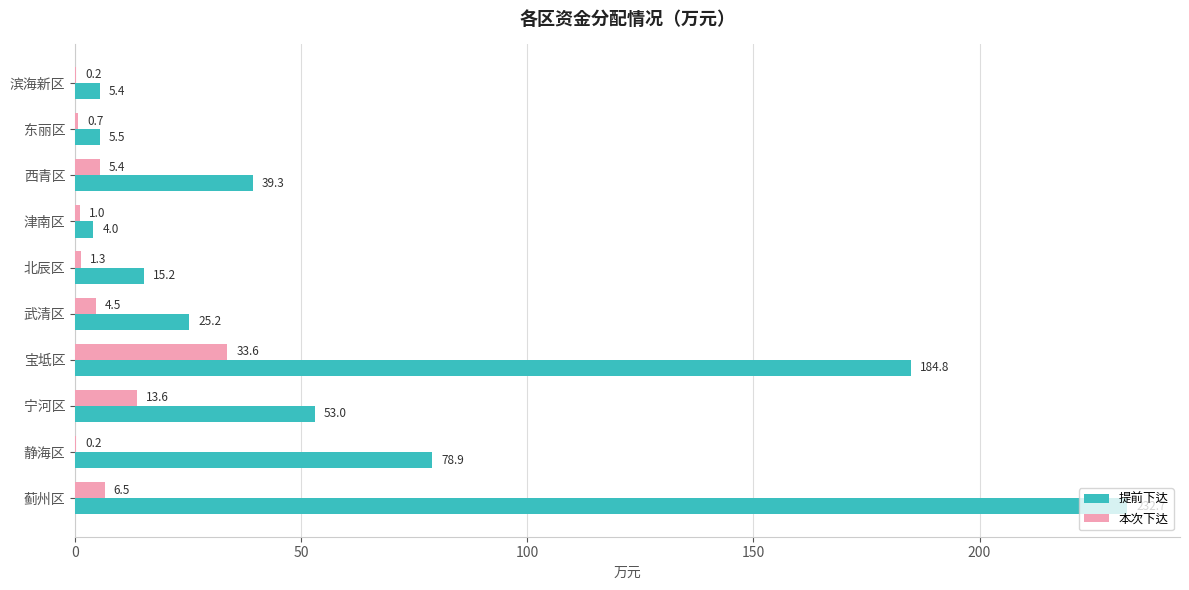

The value of 本次下达 at 东丽区 is 0.7. True or false?

True